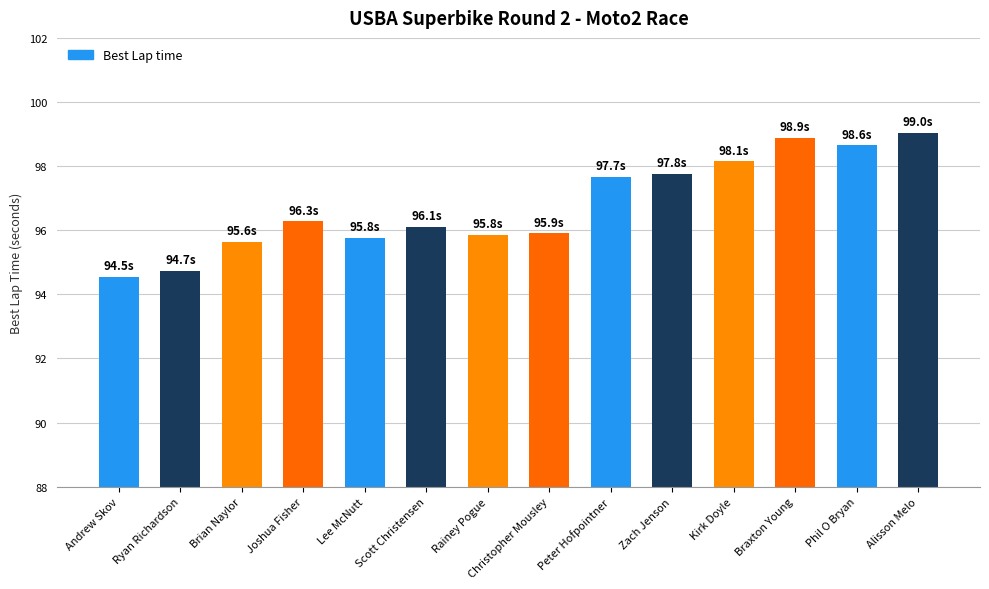

How many bars are there in total?

14